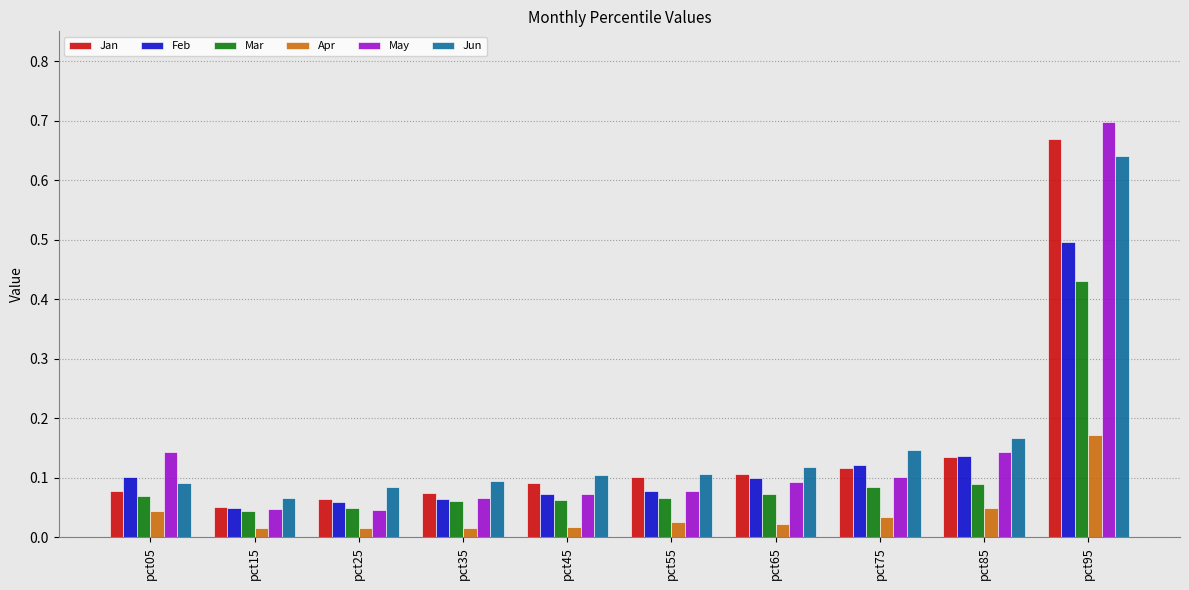

At which category is the sum across all series the highest?

pct95